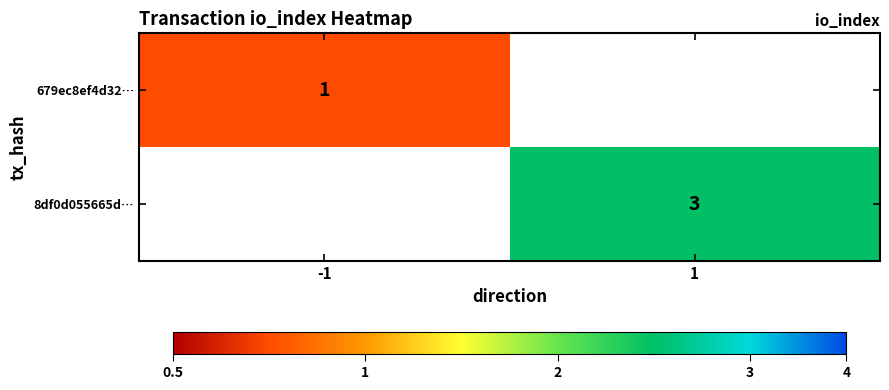

Is it true that 8df0d055665d… equals 4 at 1?

False